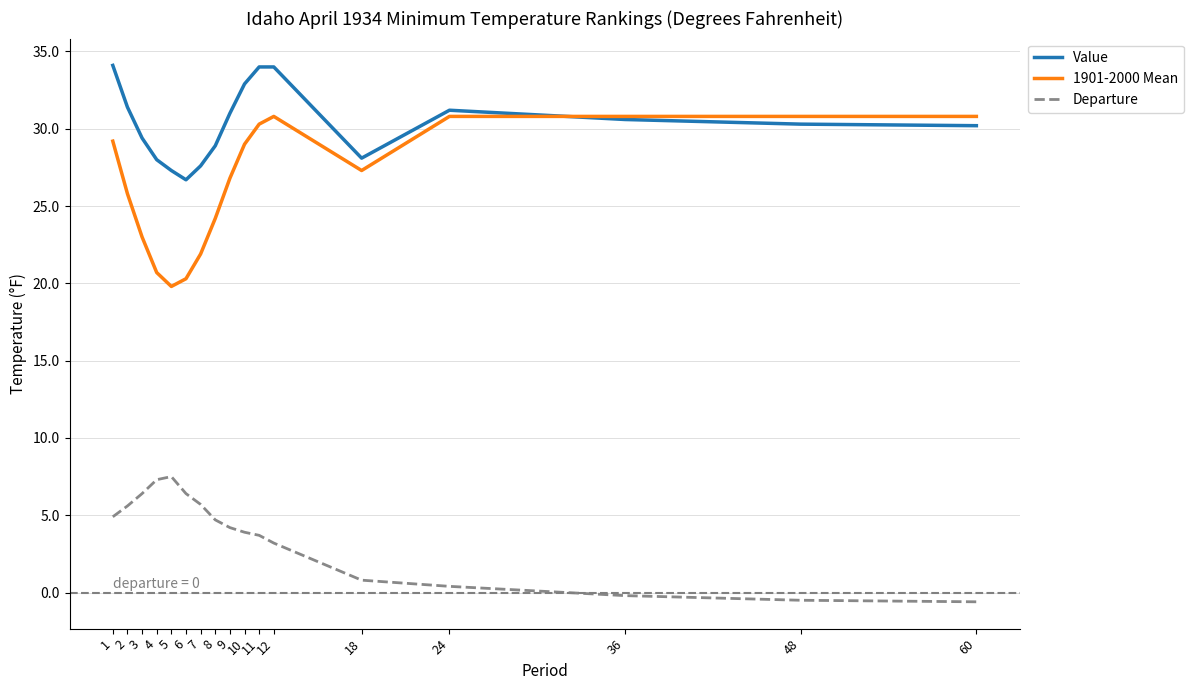

Rank the series at 3 from highest to lowest value.

Value, 1901-2000 Mean, Departure